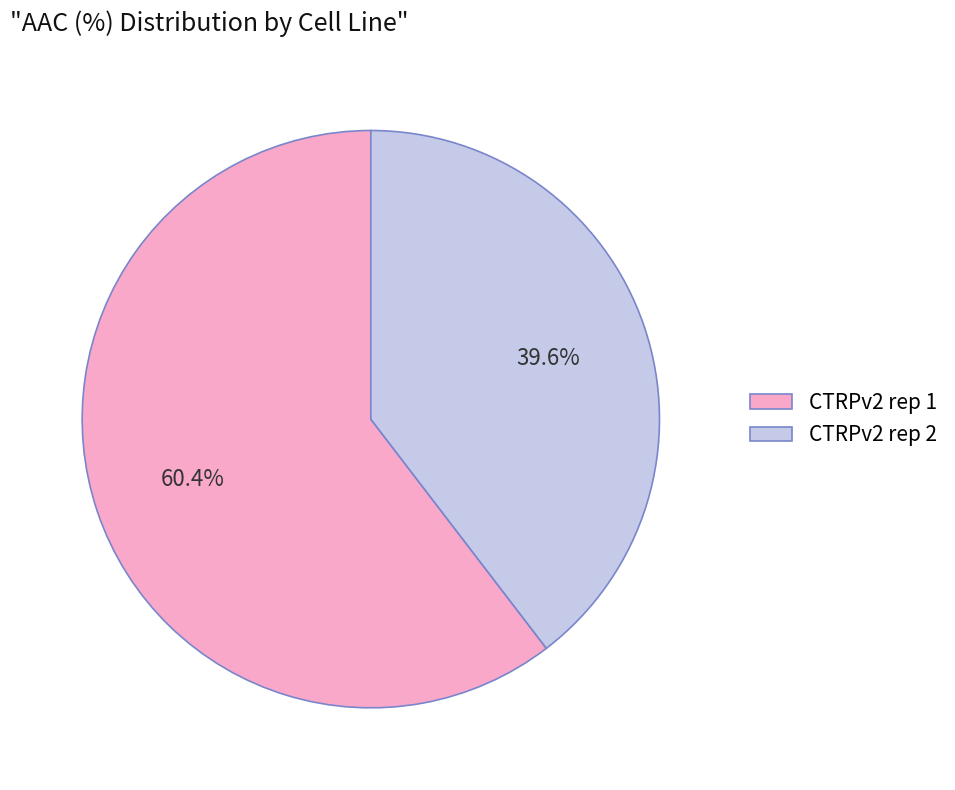

What portion of the pie excludes CTRPv2 rep 1?

39.6%